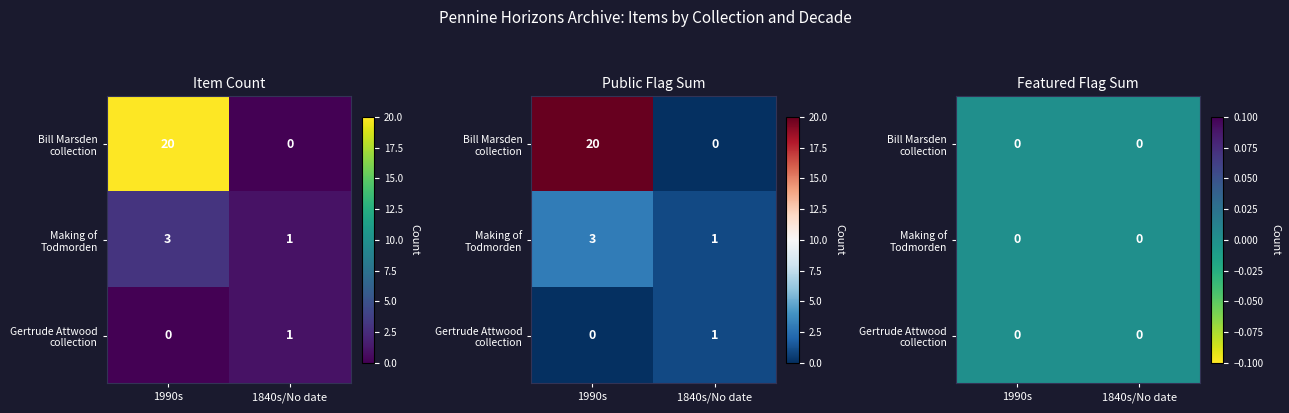

List the labels in order of value, smallest first.

Bill Marsden collection_No date, Gertrude Attwood collection_1990s, Making of Todmorden_No date, Gertrude Attwood collection_No date, Making of Todmorden_1840s, Bill Marsden collection_1990s